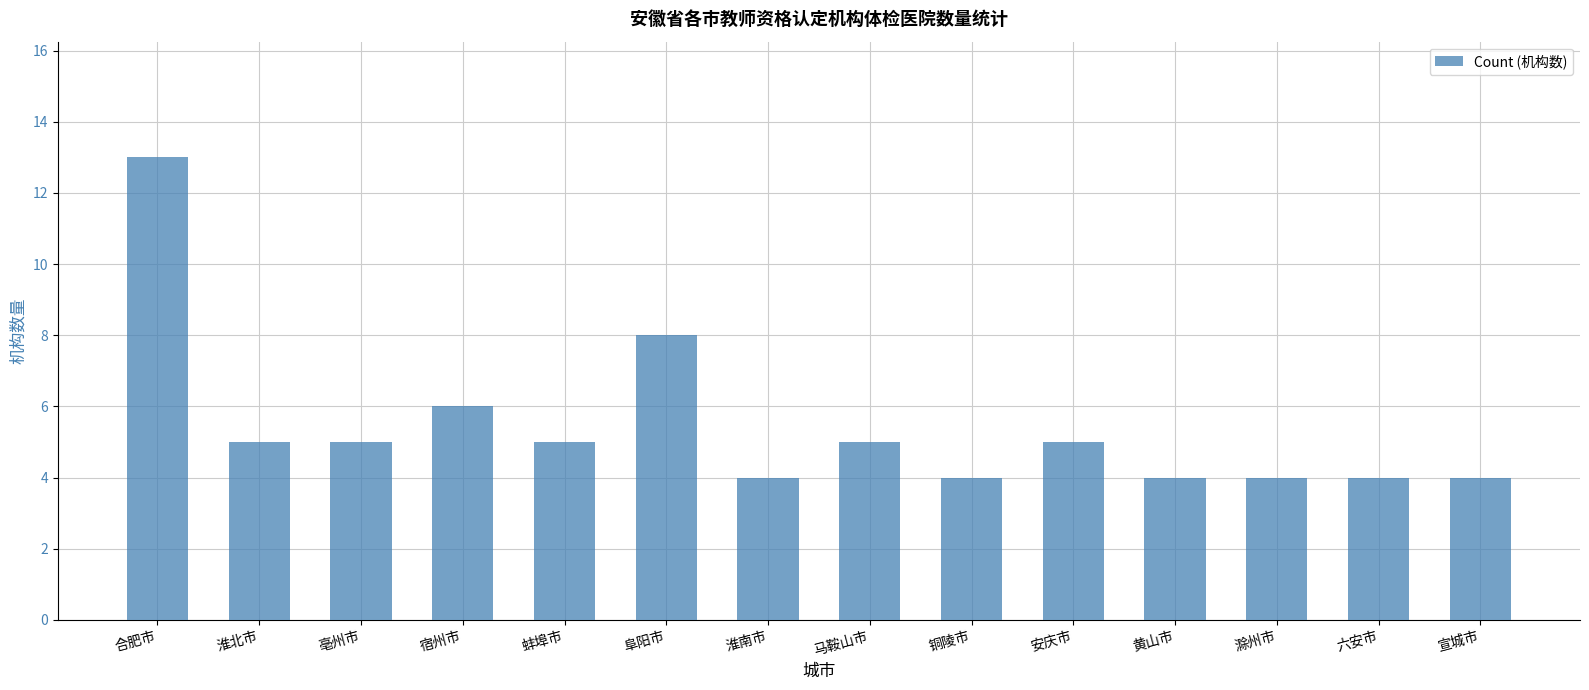

What is the sum of all values?

76